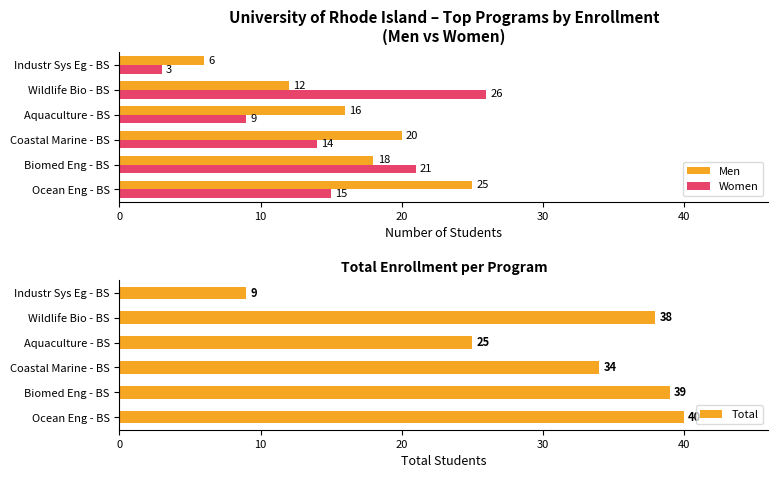

How many data points in Total are less than 38?

3